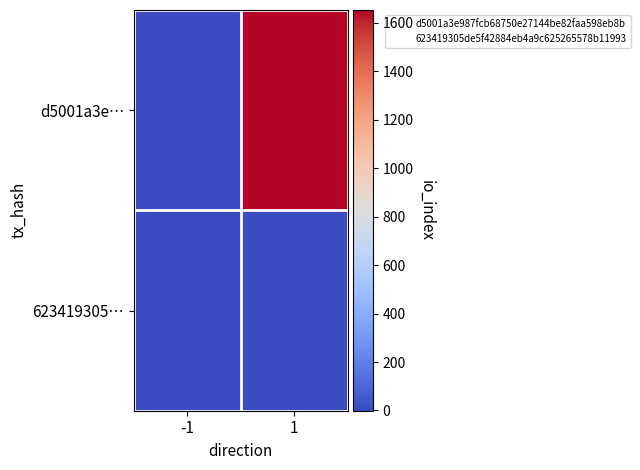

Rank the series at 1 from lowest to highest value.

623419305…, d5001a3e…